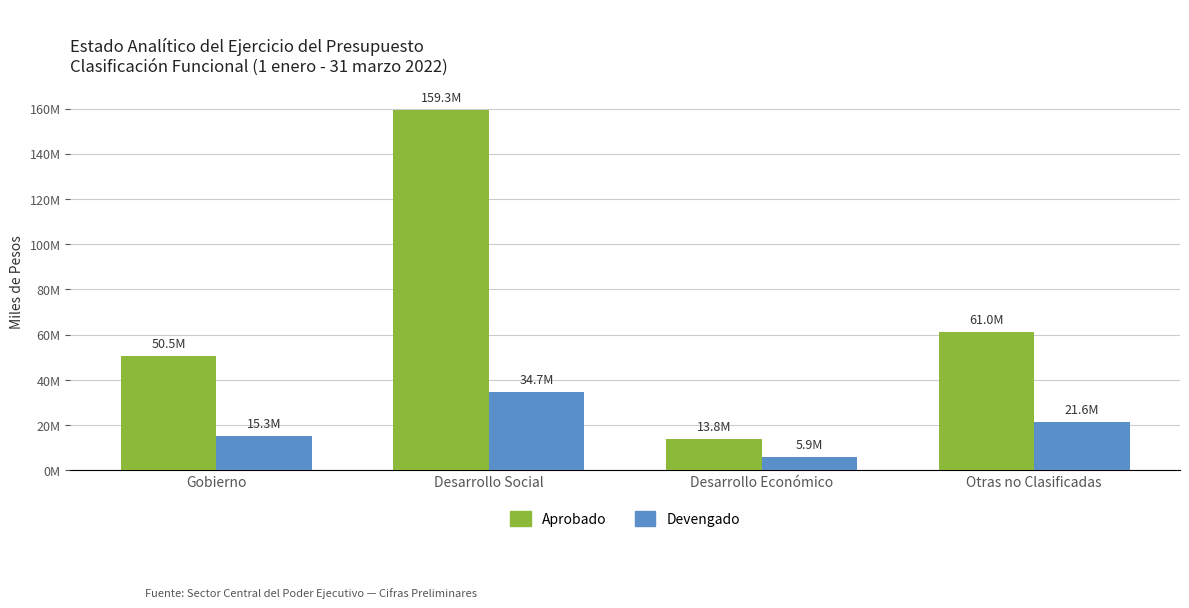

Which series has the largest total across all categories?

Aprobado